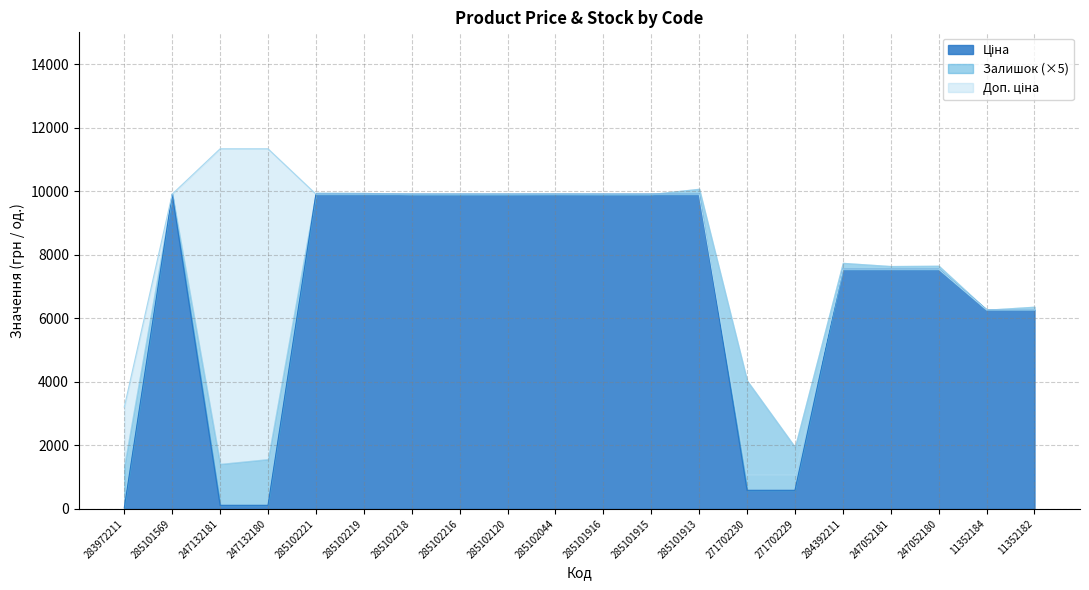

How many interior local peaks does the Ціна series have?

1